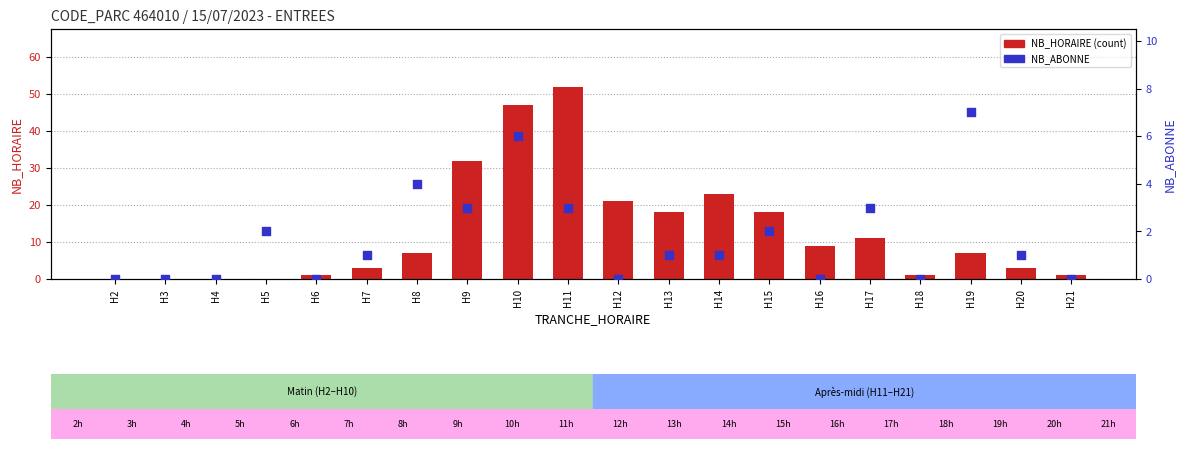

At how many categories does at least one series exceed 4?

11